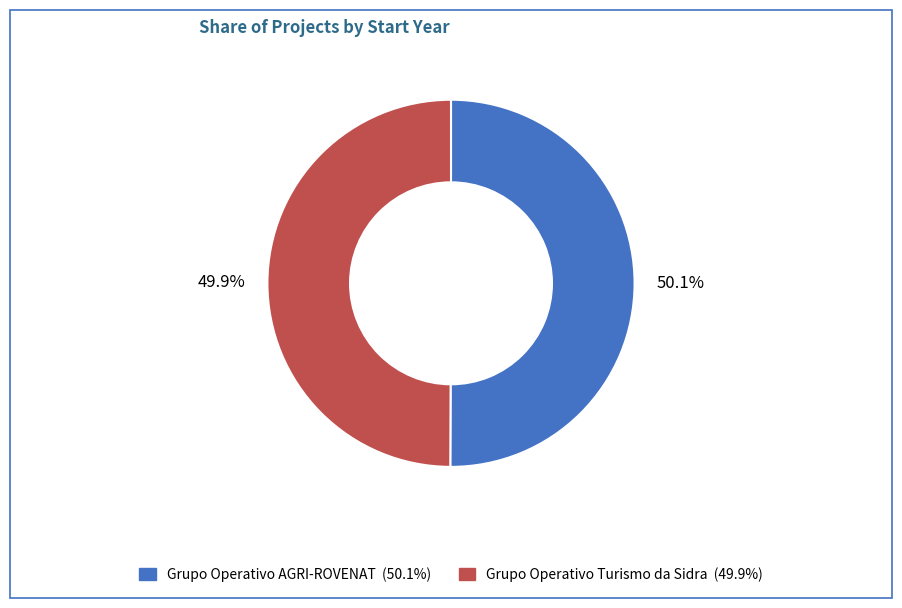

Is there a majority slice in this chart?

Yes